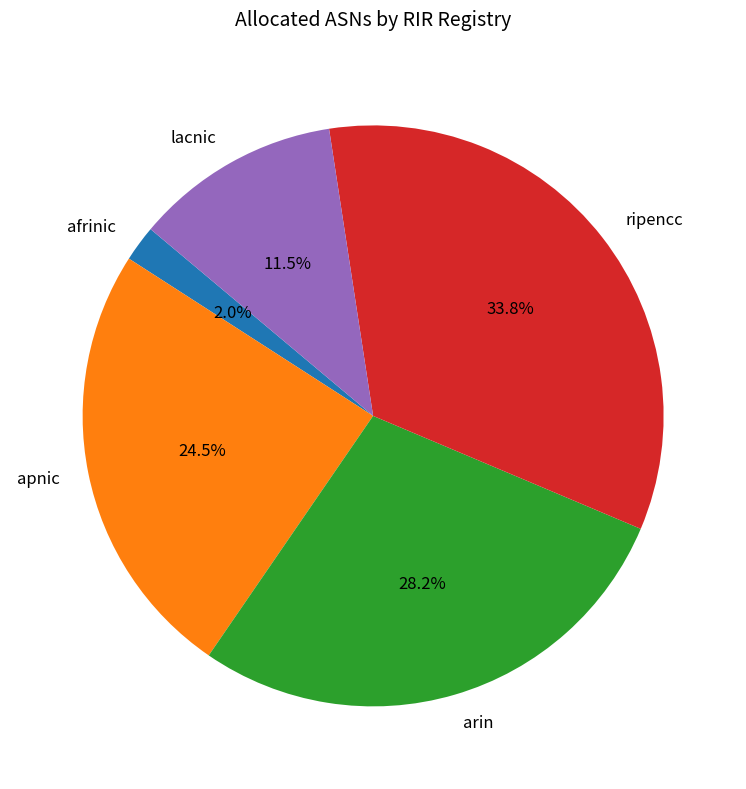

To the nearest percent, what is the difference between the largest and smallest slice percentages?

32%